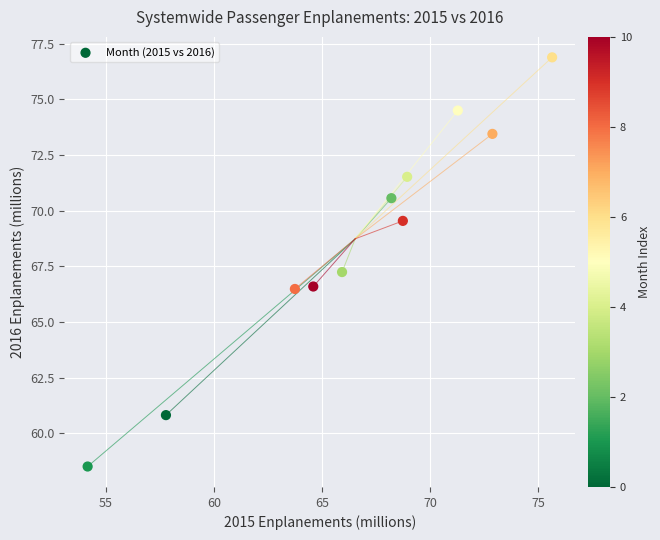

What is the range of Y values (max minus min)?

18.4